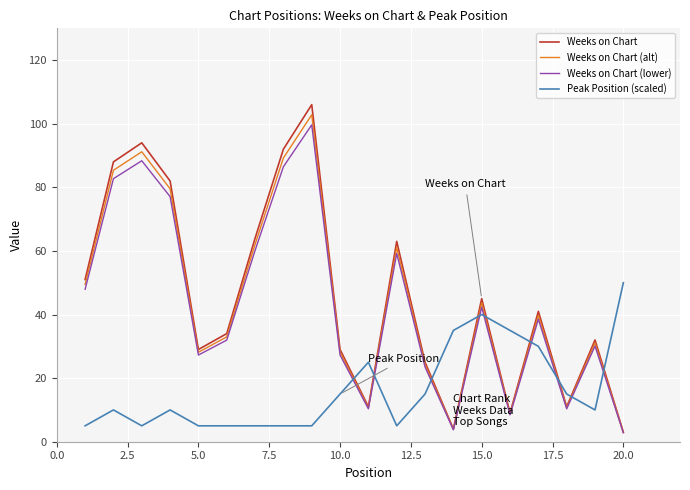

Which series has the widest spread of values?

Weeks on Chart